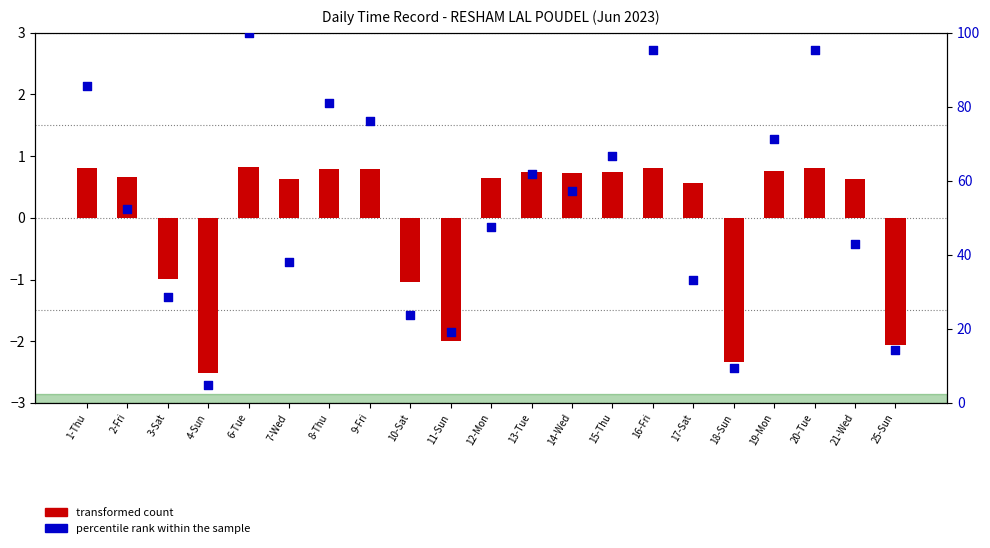

At which category is the sum across all series the highest?

6-Tue